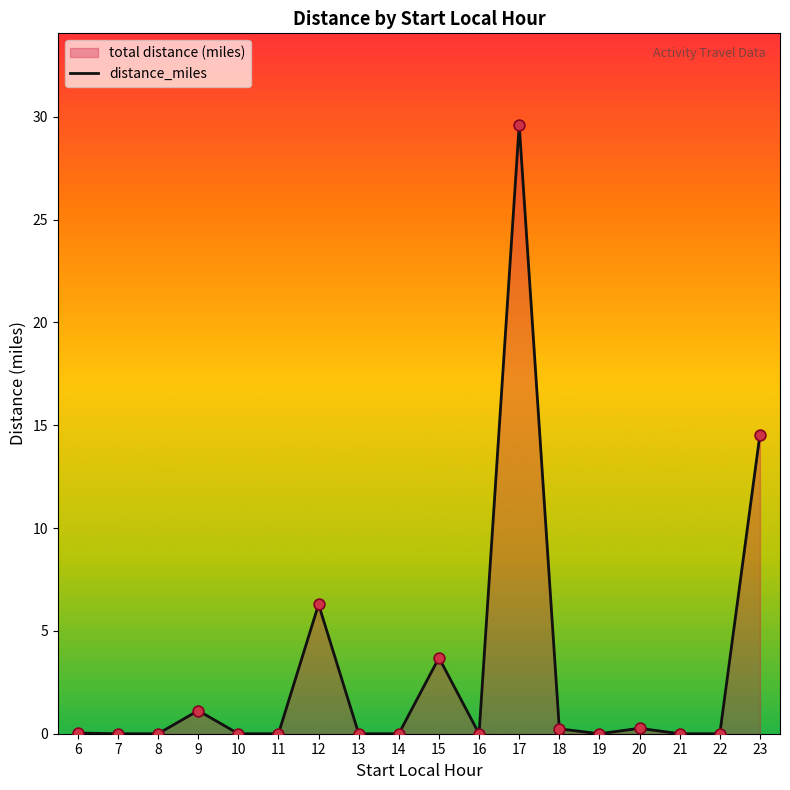

What is the change in value from 9 to 14?

-1.1